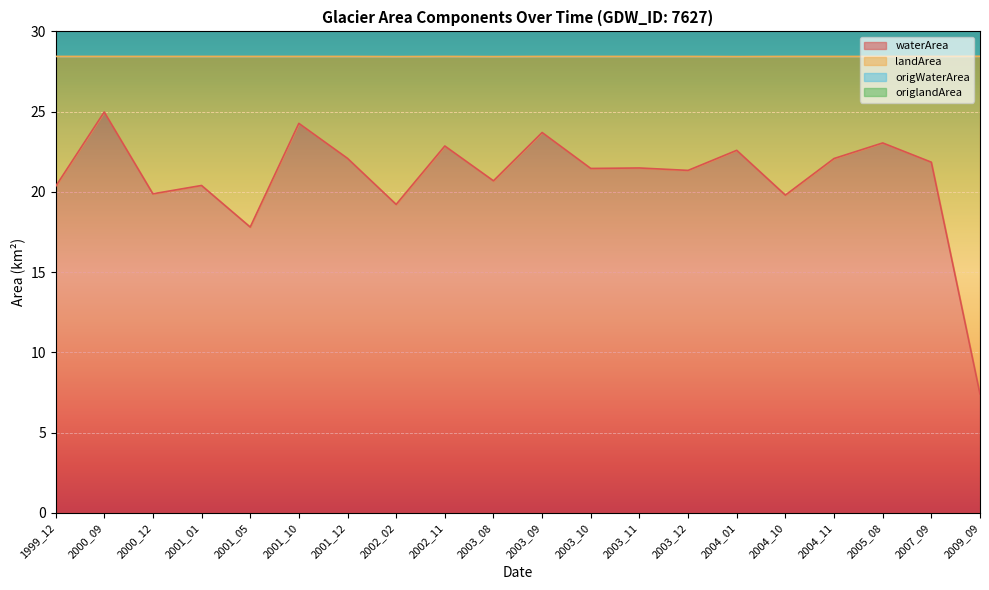

Where is origWaterArea nearest to the value 44?

2001_01